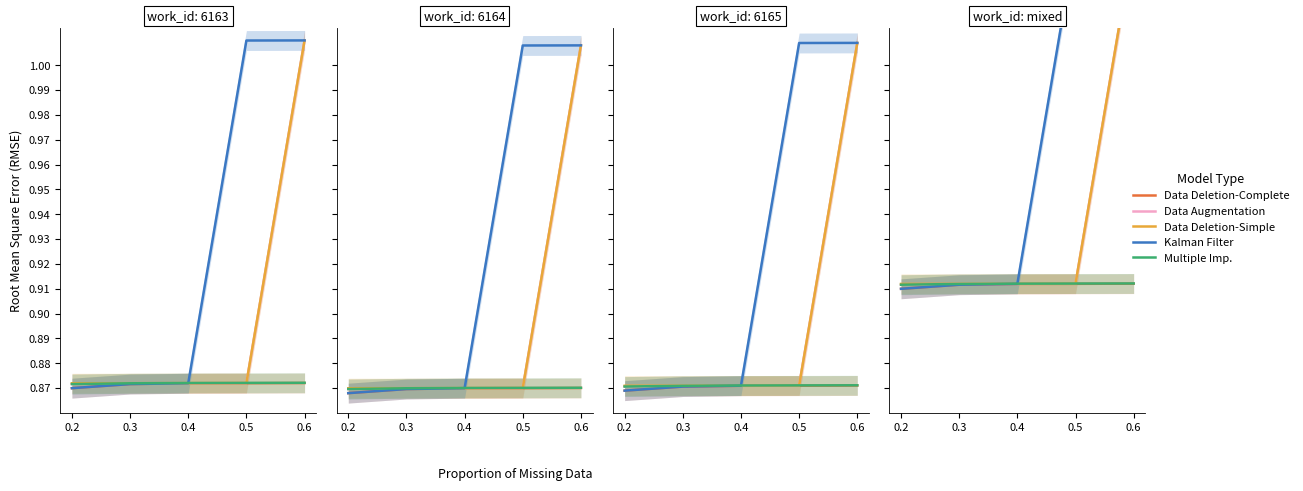

True or false: Kalman Filter has more than 0 interior local peaks.

False